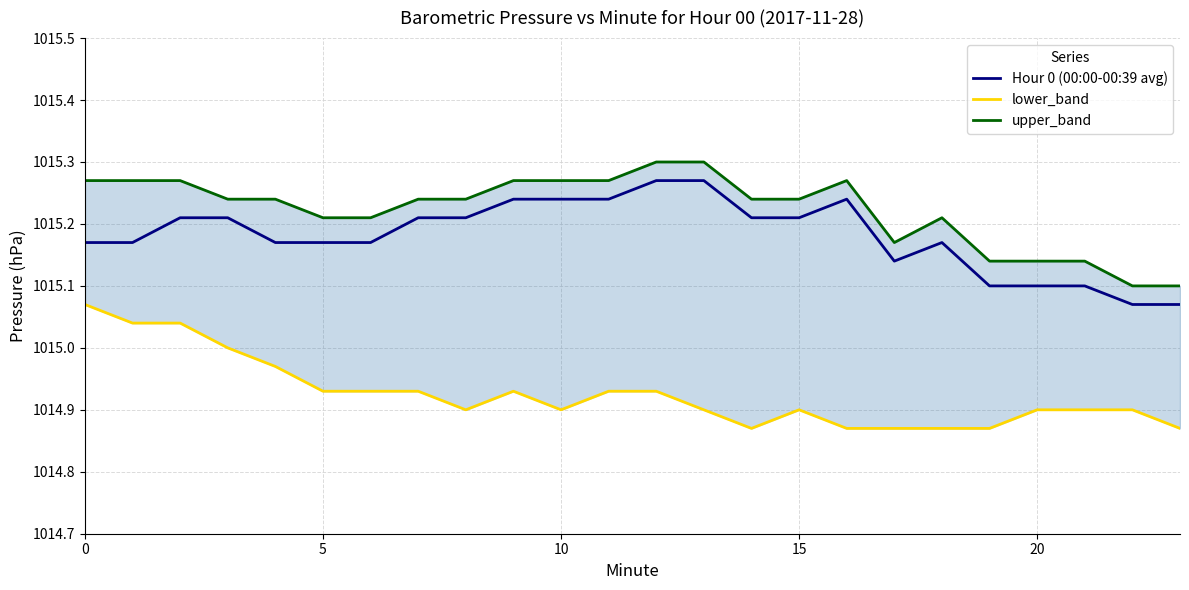

How many interior local peaks does the upper_band series have?

2